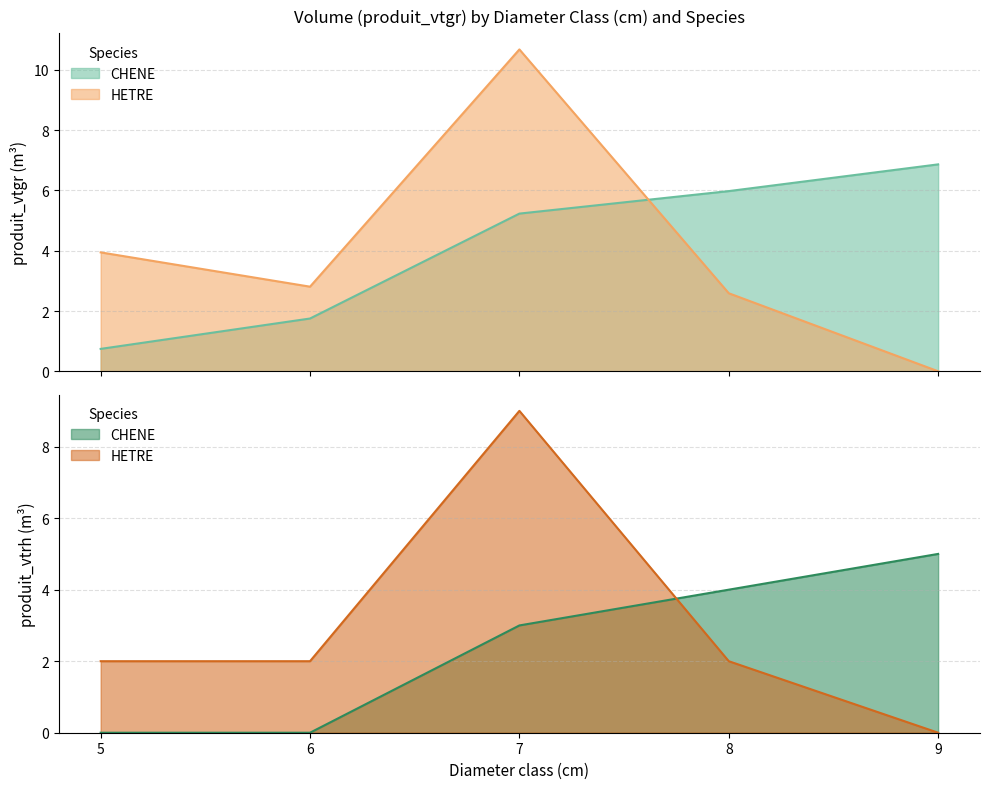

How many series are shown in this chart?

2